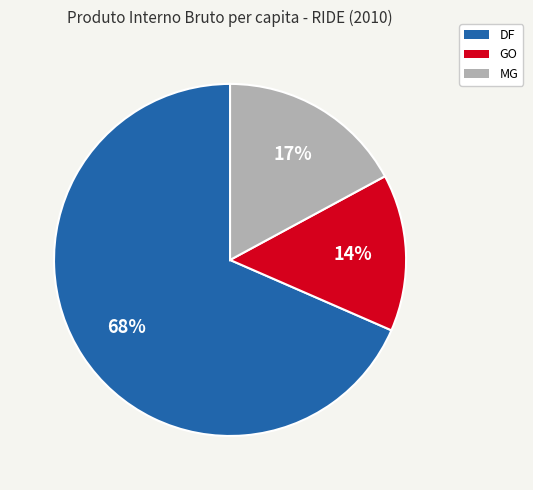

To the nearest percent, what percentage of the pie is GO?

14%